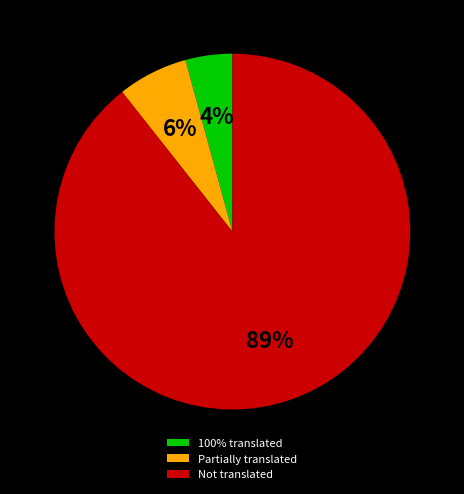

Is Partially translated the majority of the pie?

No